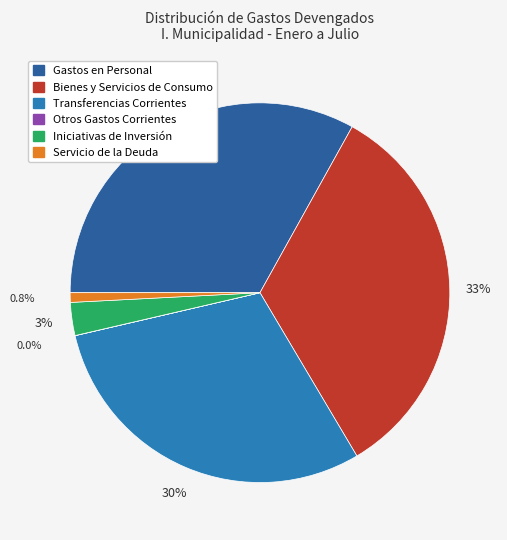

Is there a majority slice in this chart?

No